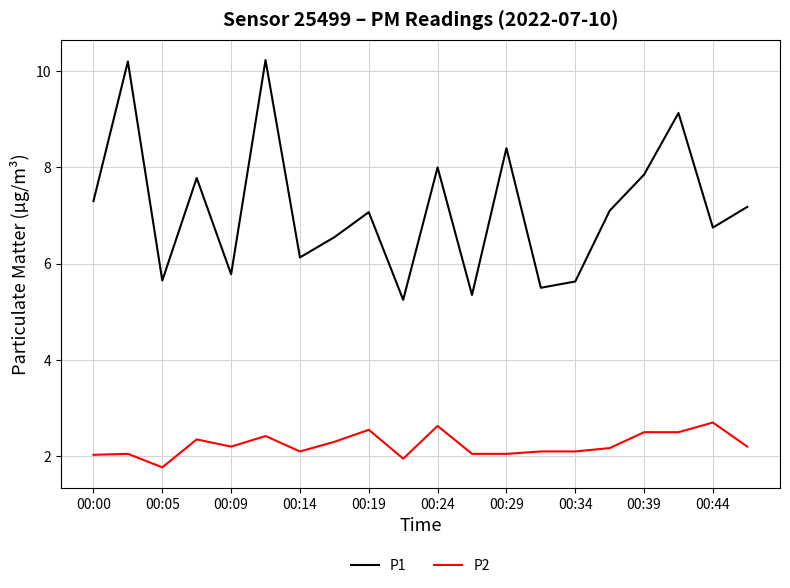

True or false: P2 has more than 2 points higher than both neighbors.

True